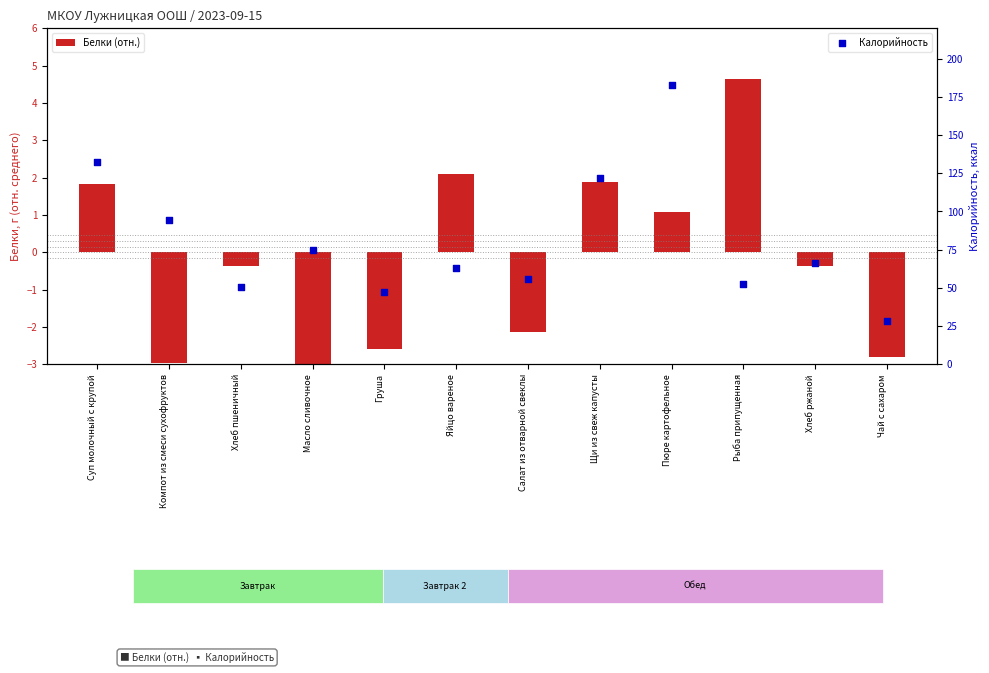

Which series reaches the minimum Y coordinate?

Белки (отн.)